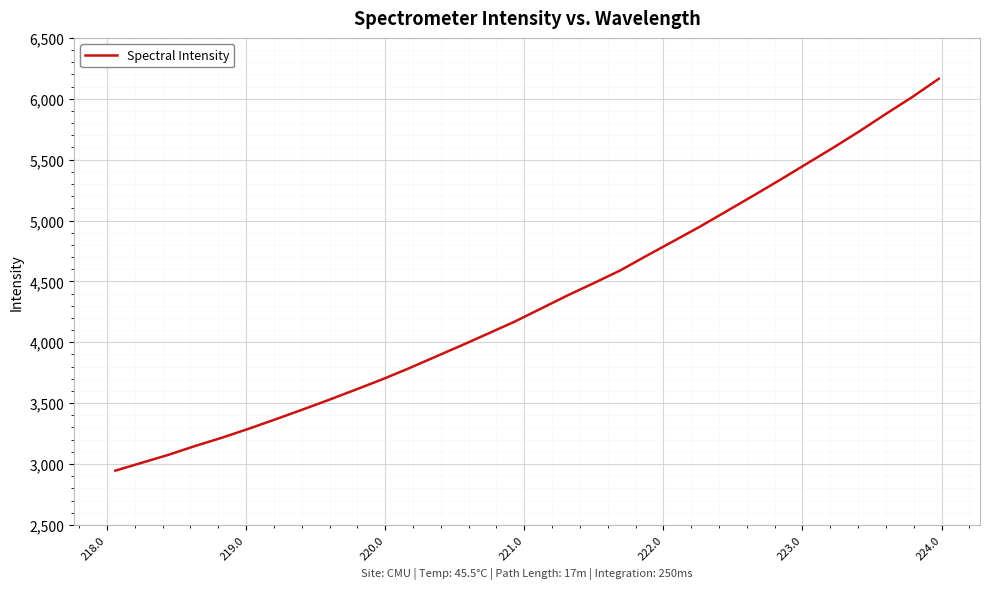

How many lines are shown in the chart?

1